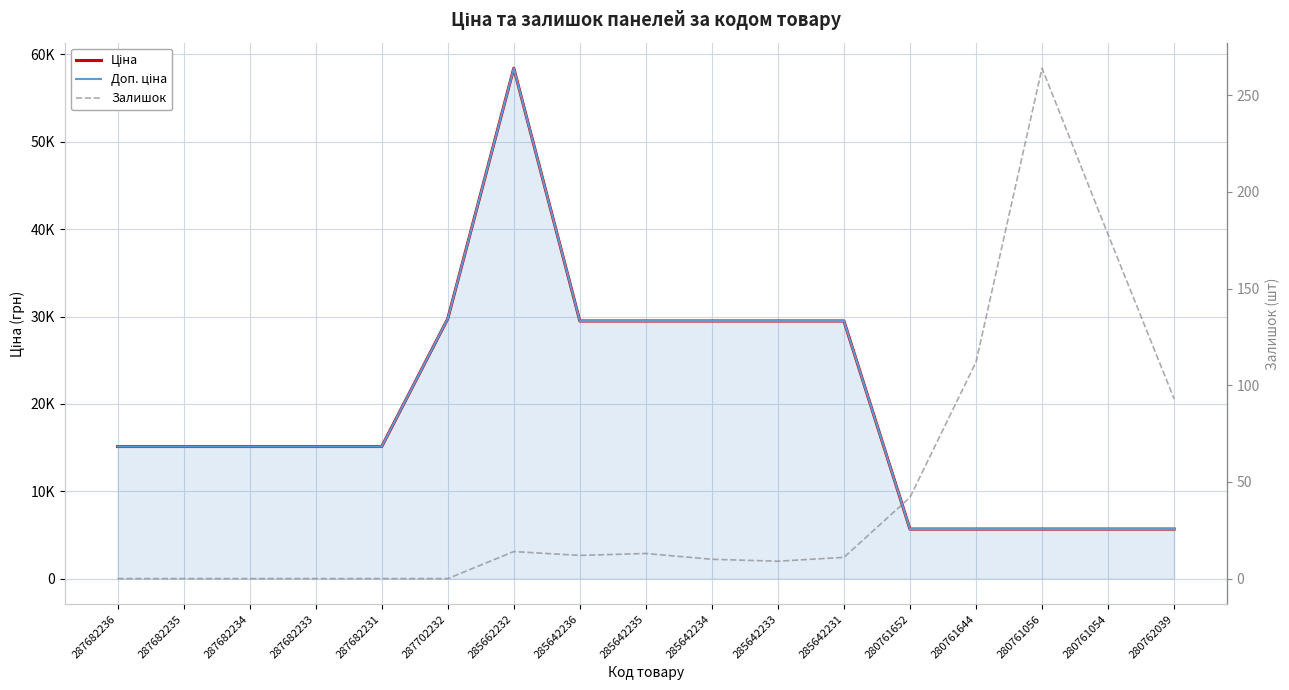

At how many categories does at least one series exceed 17269?

7